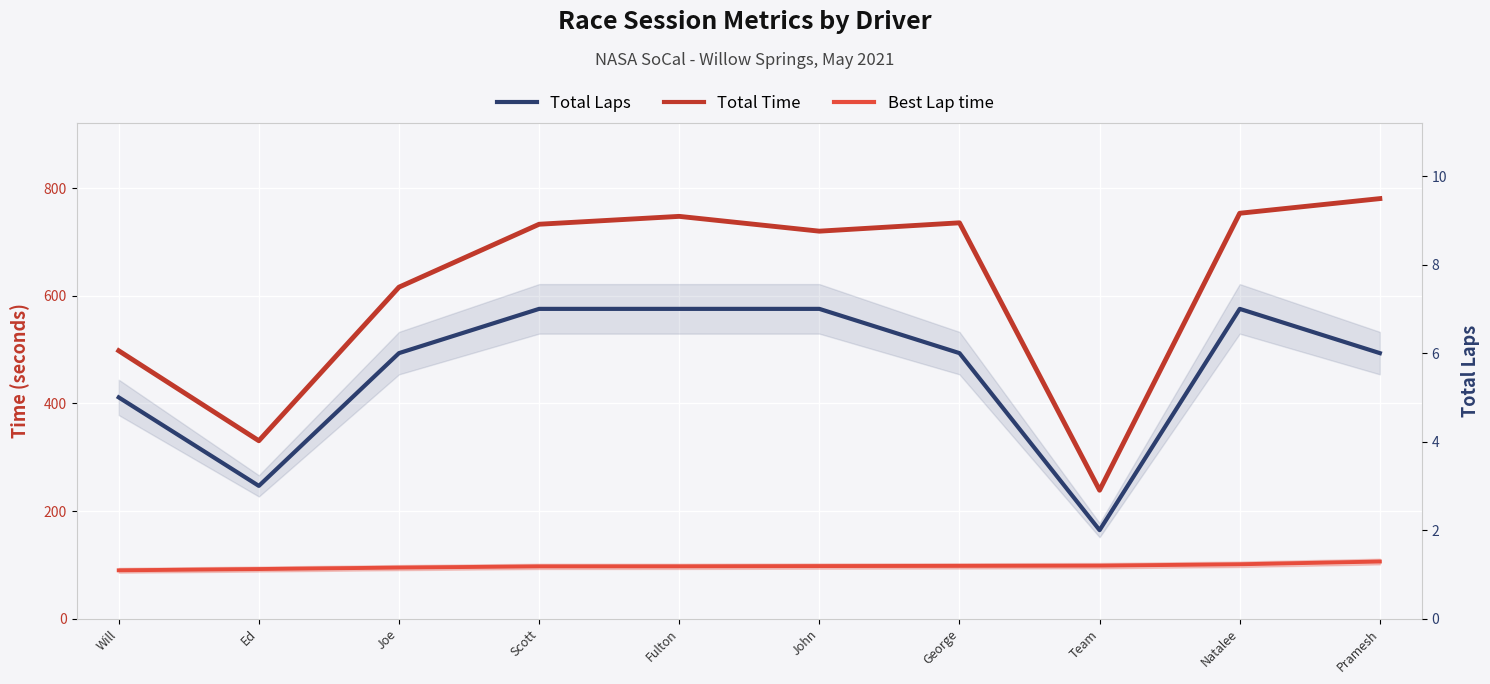

Reading left to right, extract all data points from this chart.

Total Time: 498.0	330.7	616.1	733.1	747.7	720.2	735.7	238.7	753.5	780.7
Best Lap time: 89.9	92.2	94.9	97.2	97.3	97.8	98.1	98.6	101.1	106.2
Total Laps: 5.0	3.0	6.0	7.0	7.0	7.0	6.0	2.0	7.0	6.0